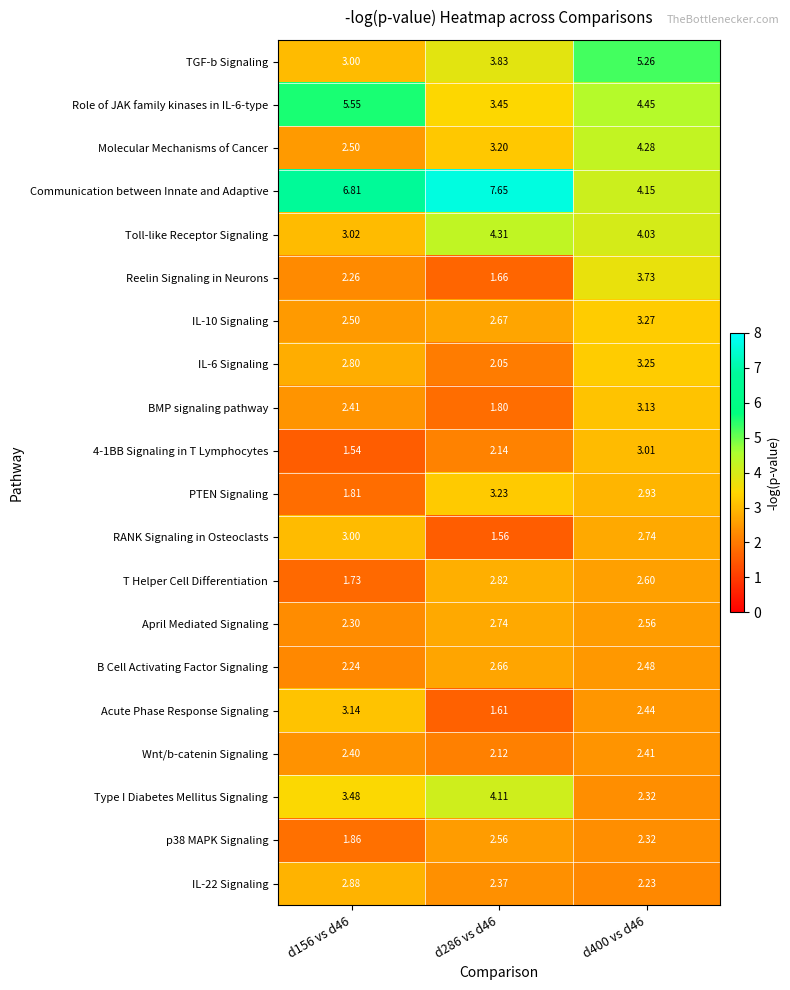

Which series has the largest range (max minus min)?

Communication between Innate and Adaptive